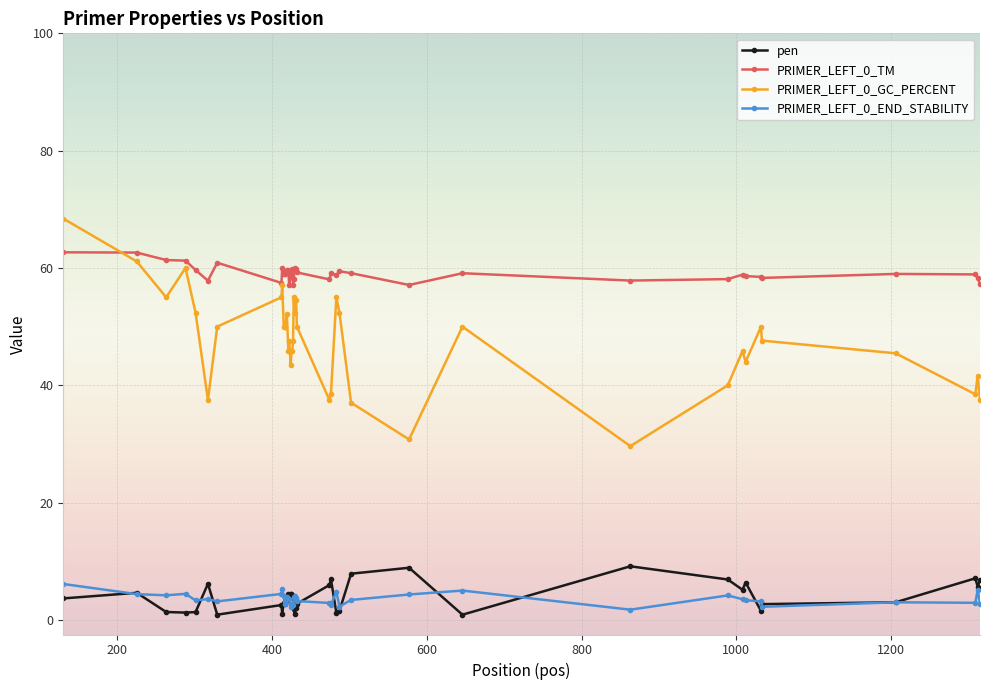

True or false: PRIMER_LEFT_0_GC_PERCENT has more than 2 interior local peaks.

True